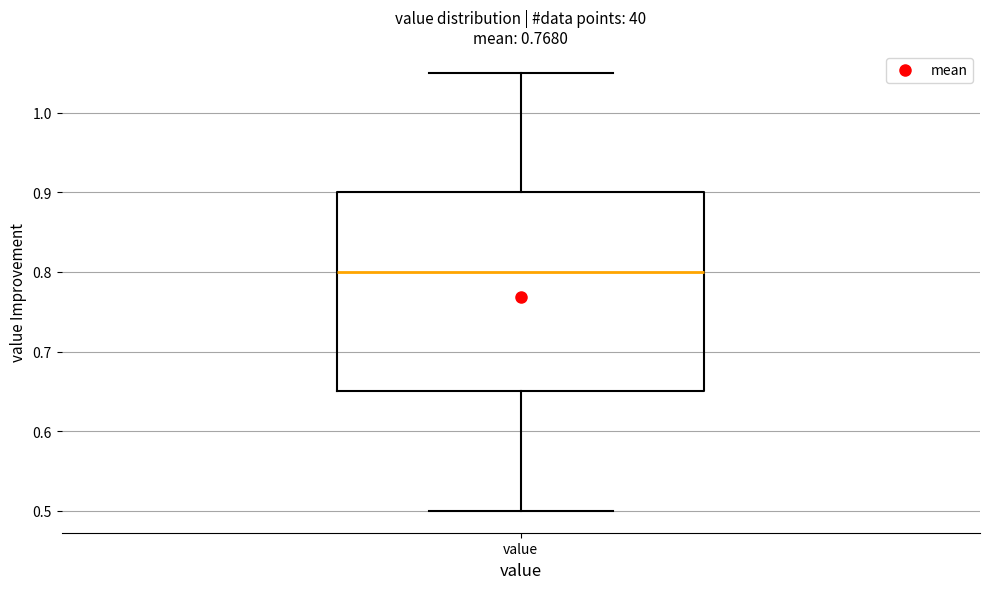

Read this box plot against the y-axis: the position of the median line, the range covered by the box, and the ends of both whiskers. The values are not printed on the chart, so give them approximately, as read against the axis.

median 0.80, box 0.65 to 0.90, whiskers 0.50 to 1.05